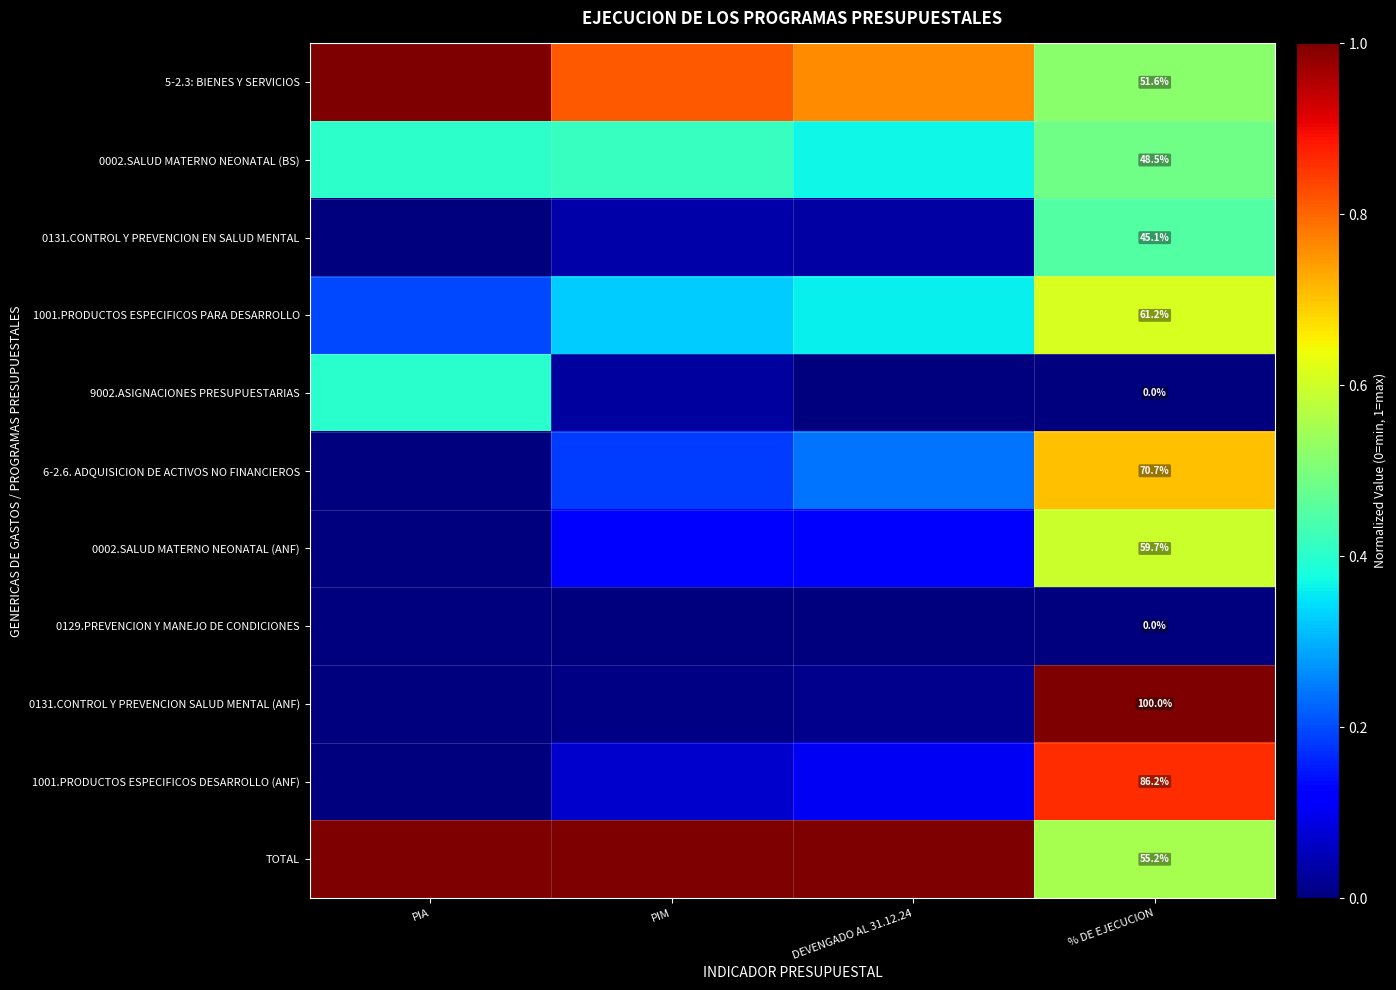

Which series has the largest total across all categories?

TOTAL